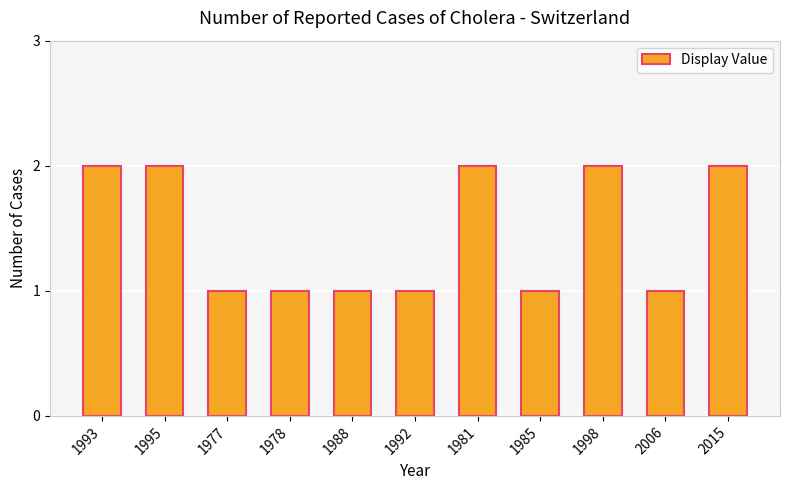

Reading left to right, list all the values displayed in this chart.

2	2	1	1	1	1	2	1	2	1	2